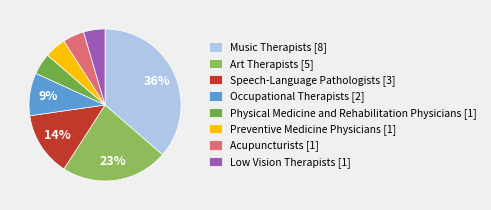

Which category has the smallest portion of the pie?

Physical Medicine and Rehabilitation Physicians